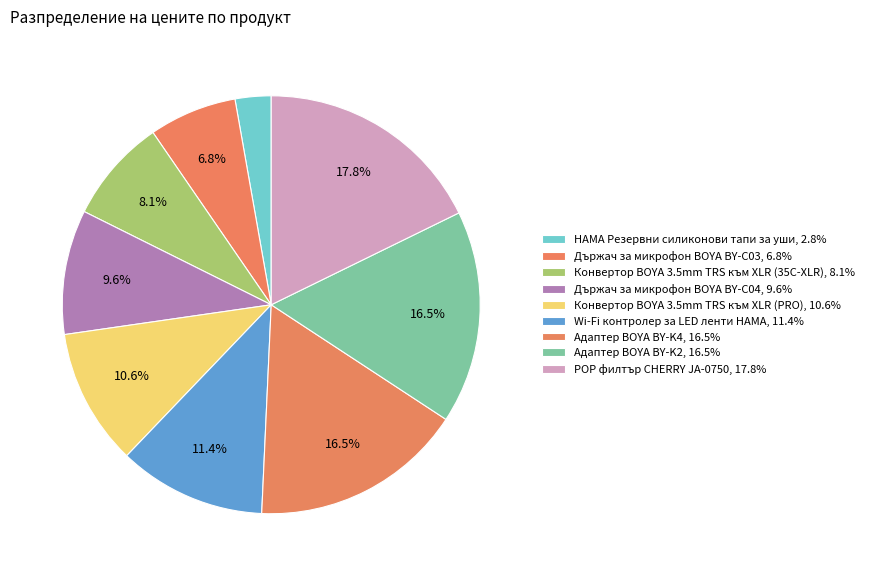

Rank the categories by value from lowest to highest.

HAMA Резервни силиконови тапи за уши, Държач за микрофон BOYA BY-C03, Конвертор BOYA 3.5mm TRS към XLR (35C-XLR), Държач за микрофон BOYA BY-C04, Конвертор BOYA 3.5mm TRS към XLR (PRO), Wi-Fi контролер за LED ленти HAMA, Адаптер BOYA BY-K4, Адаптер BOYA BY-K2, POP филтър CHERRY JA-0750